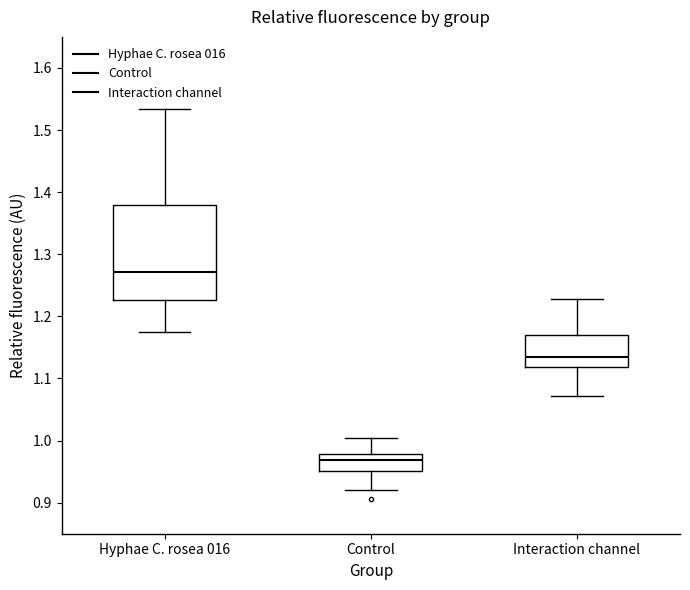

Reading left to right, read every box against the y-axis: the position of its median line, the range the box covers, and the ends of its whiskers. The values are not printed on the chart, so give them approximately, as read against the axis.

Hyphae C. rosea 016: median 1.27, box 1.23 to 1.38, whiskers 1.17 to 1.53
Control: median 0.97, box 0.95 to 0.98, whiskers 0.92 to 1.00
Interaction channel: median 1.13, box 1.12 to 1.17, whiskers 1.07 to 1.23